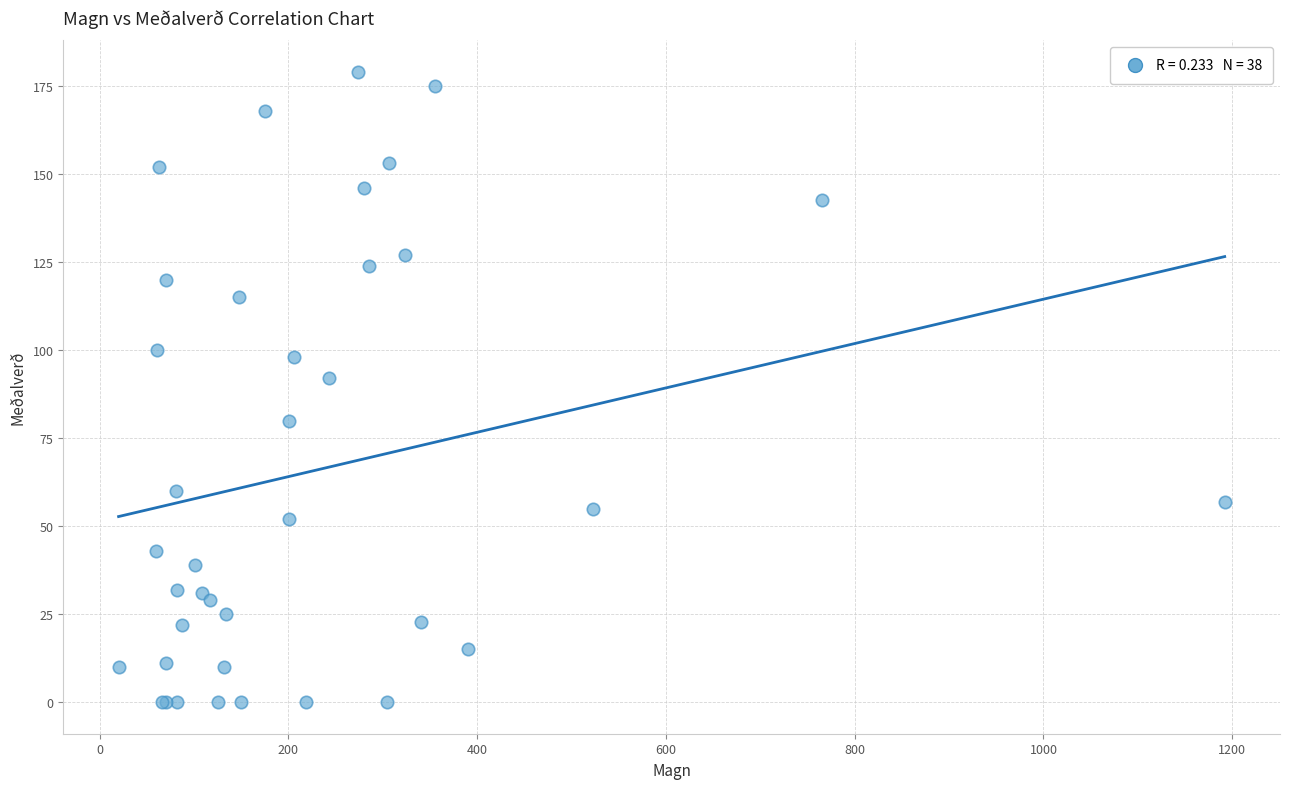

What Y value in the scatter plot is closest to 89?

92.0